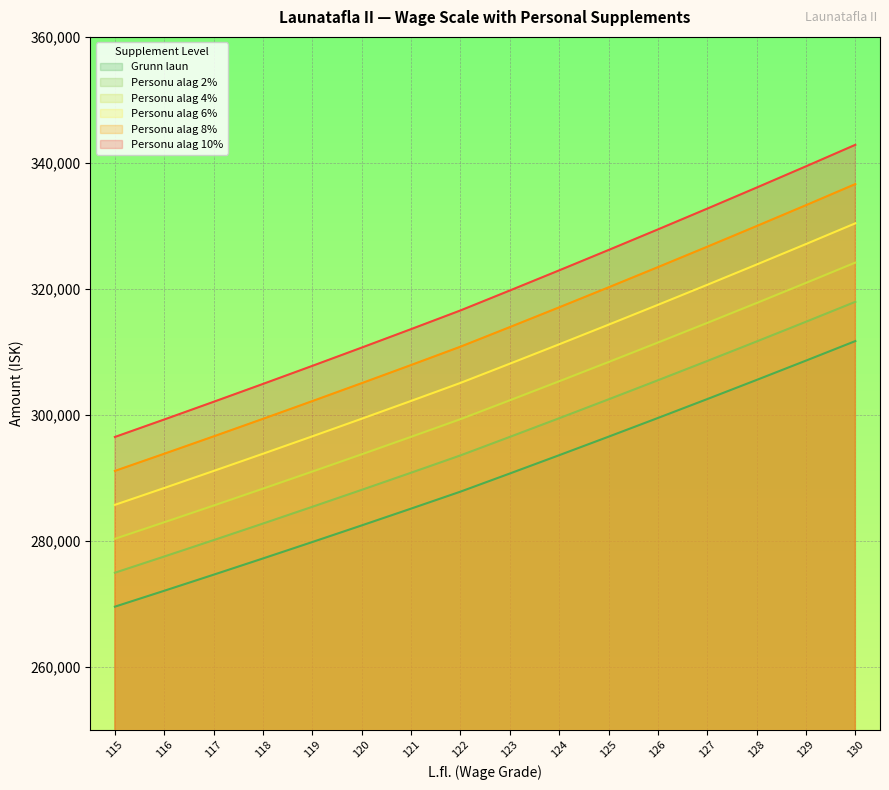

What is the difference between the Personu alag 6% values at 124 and 126?

6266